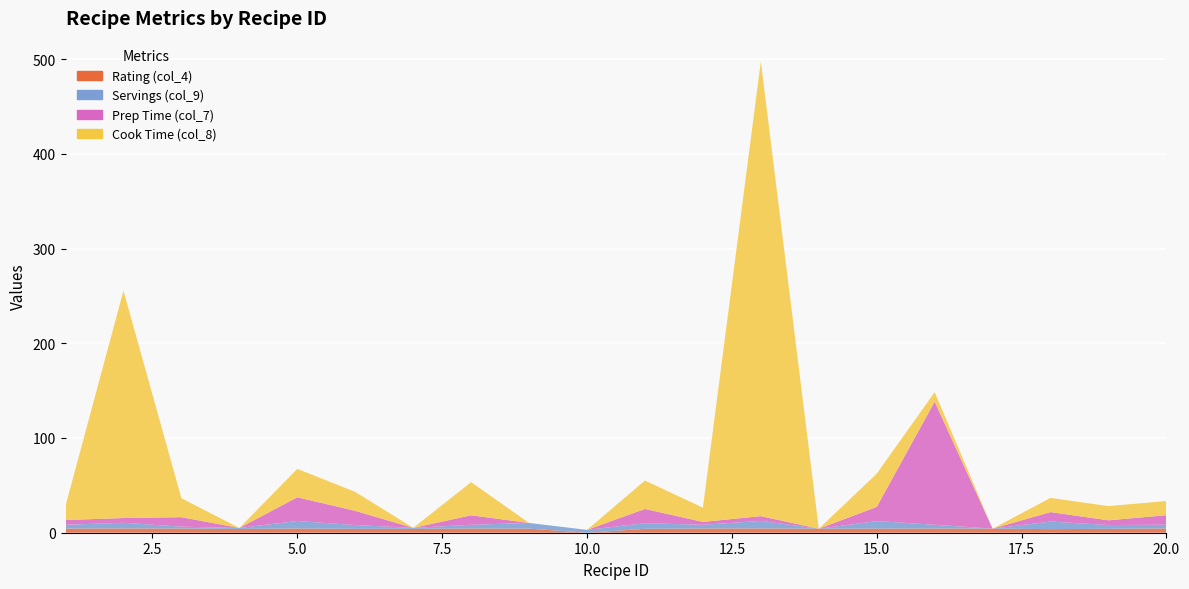

Reading left to right, extract all data points from this chart.

Rating (col_4): 1=4.4	2=4.5	3=4.4	4=4.0	5=4.4	6=4.1	7=4.1	8=4.4	9=4.3	10=0.0	11=4.1	12=4.4	13=4.5	14=4.2	15=4.3	16=4.4	17=4.3	18=3.8	19=4.1	20=4.5
Servings (col_9): 1=4.0	2=6.0	3=2.0	4=1.0	5=8.0	6=4.0	7=1.0	8=4.0	9=6.0	10=3.0	11=6.0	12=4.0	13=8.0	14=0.0	15=8.0	16=4.0	17=0.0	18=8.0	19=4.0	20=4.0
Prep Time (col_7): 1=5.0	2=5.0	3=10.0	4=0.0	5=25.0	6=15.0	7=0.0	8=10.0	9=0.0	10=0.0	11=15.0	12=3.0	13=5.0	14=0.0	15=15.0	16=130.0	17=0.0	18=10.0	19=5.0	20=10.0
Cook Time (col_8): 1=15.0	2=240.0	3=20.0	4=0.0	5=30.0	6=20.0	7=0.0	8=35.0	9=0.0	10=0.0	11=30.0	12=15.0	13=480.0	14=0.0	15=35.0	16=10.0	17=0.0	18=15.0	19=15.0	20=15.0